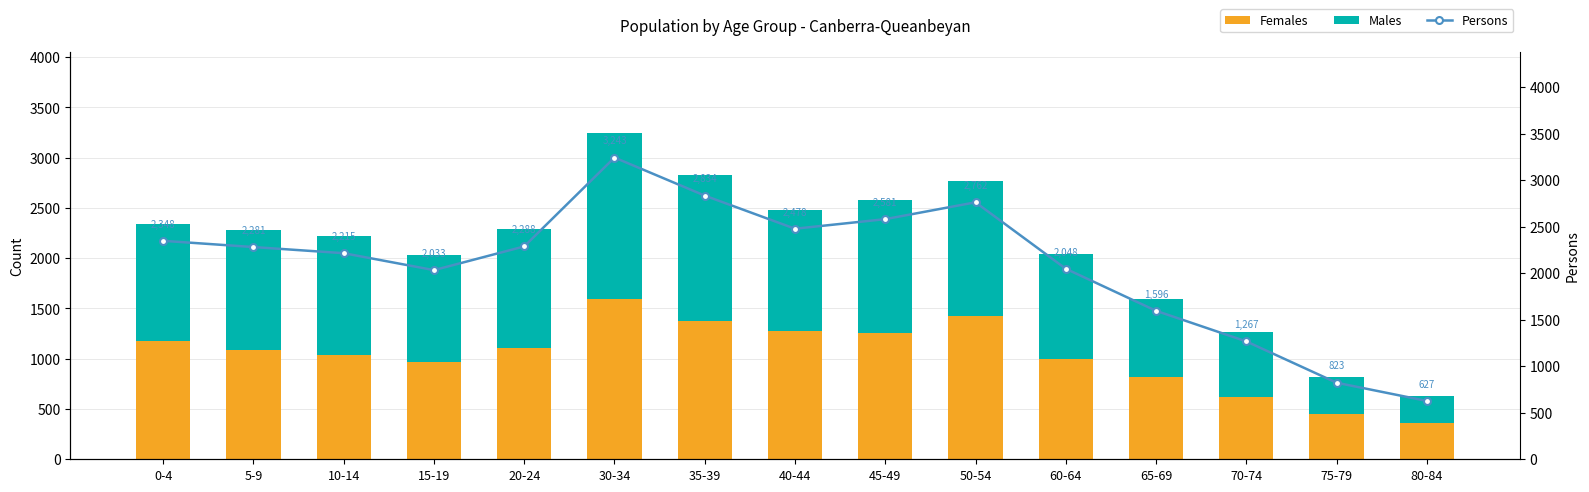

What is the lowest value of the Females series?

358